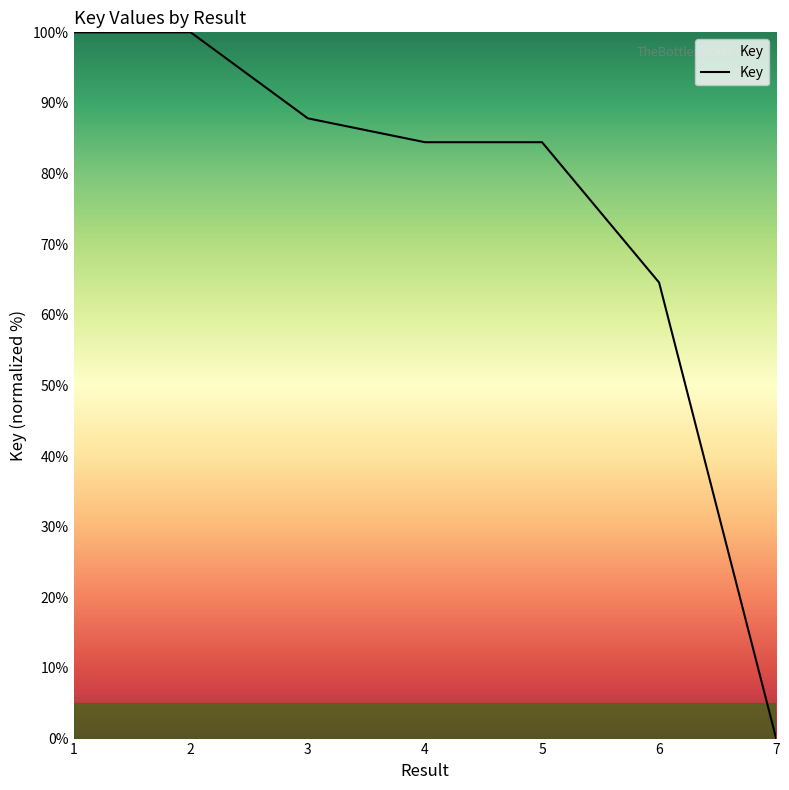

The value at 4 is 84.4. True or false?

True